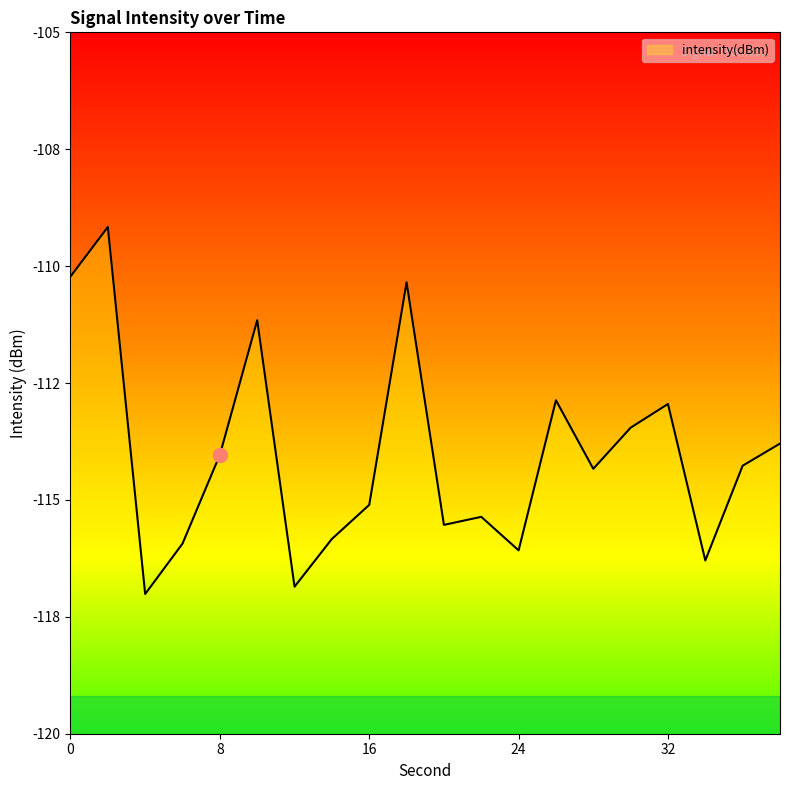

Which label corresponds to the largest value in the chart?

2